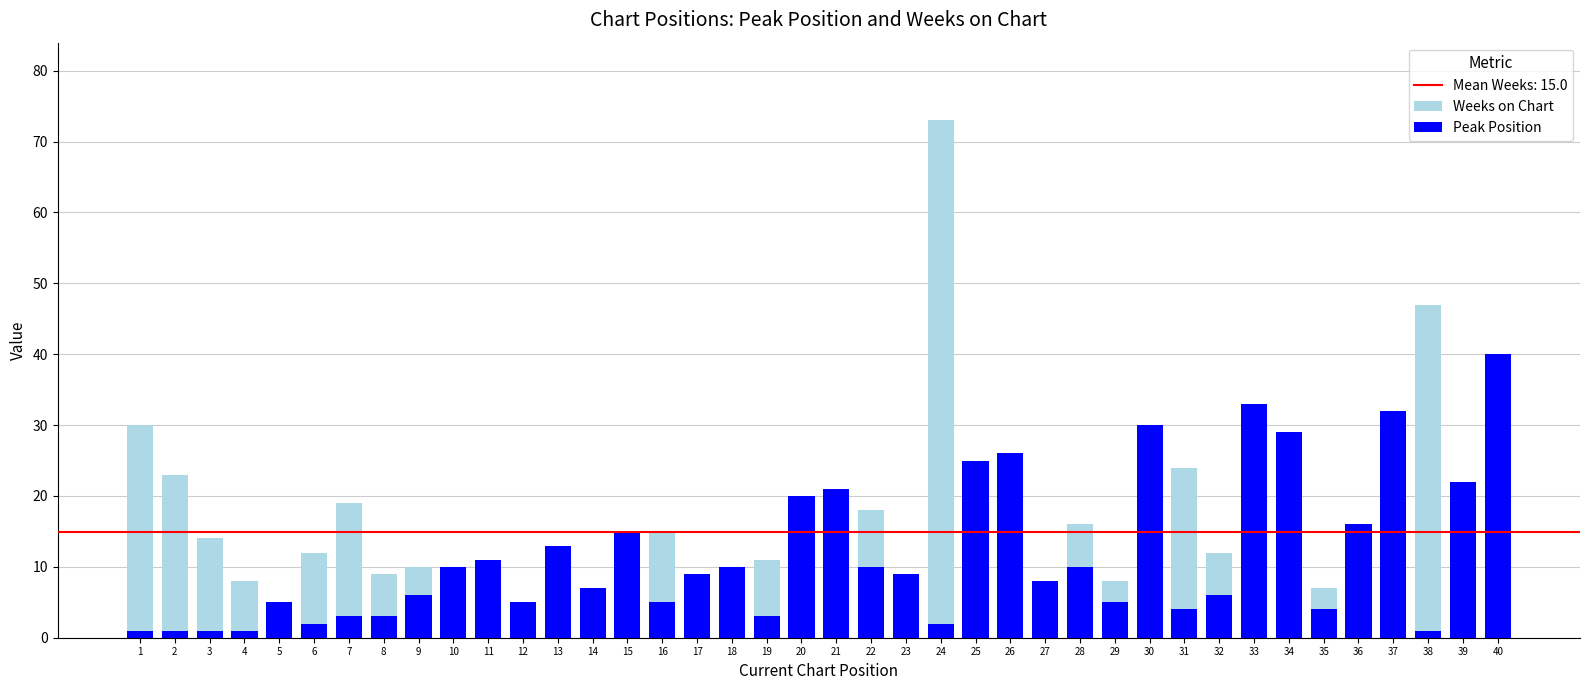

What is the difference between the second highest and second lowest values in the Peak Position series?

32